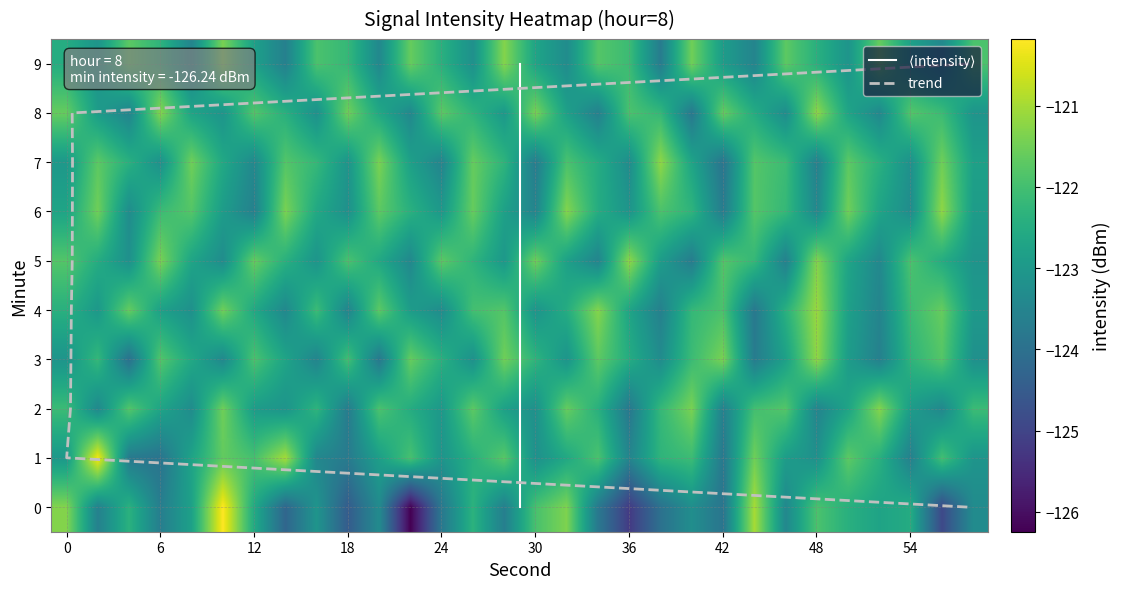

Is it true that 4 equals -121.9 at 42?

True